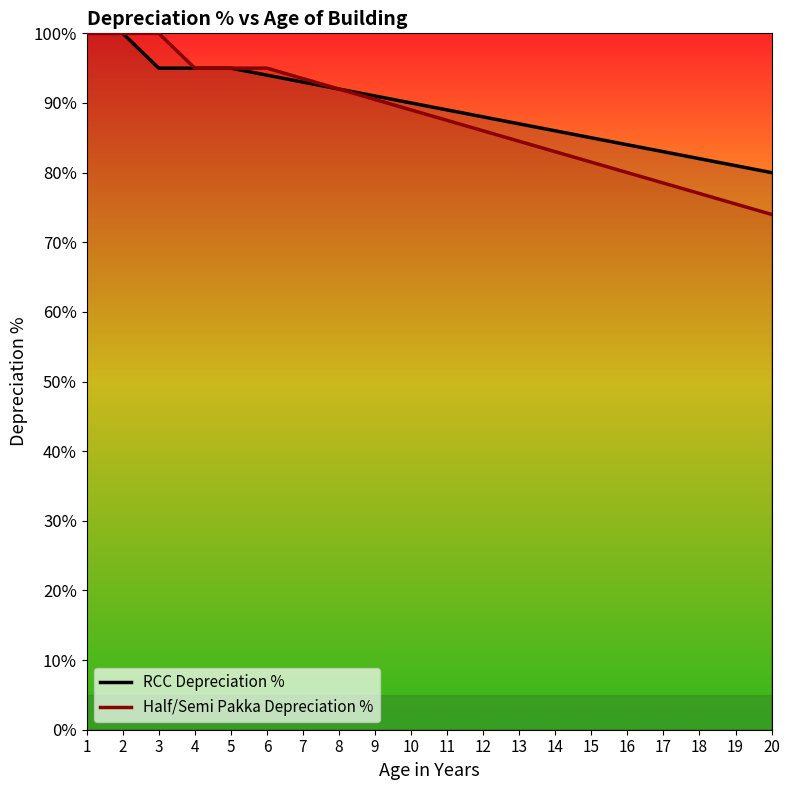

What is the difference between the second highest and second lowest values in the Half/Semi Pakka Depreciation % series?

24.5